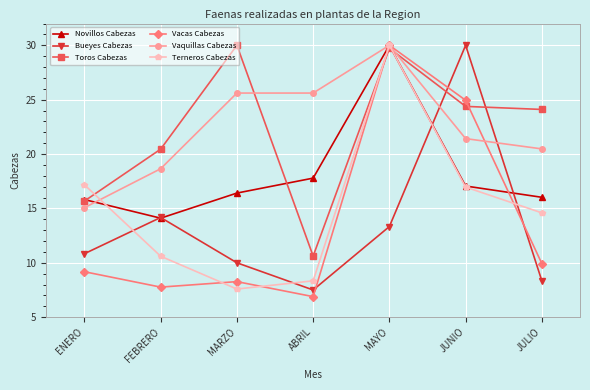

Which series changed the most between FEBRERO and MAYO?

Vacas Cabezas